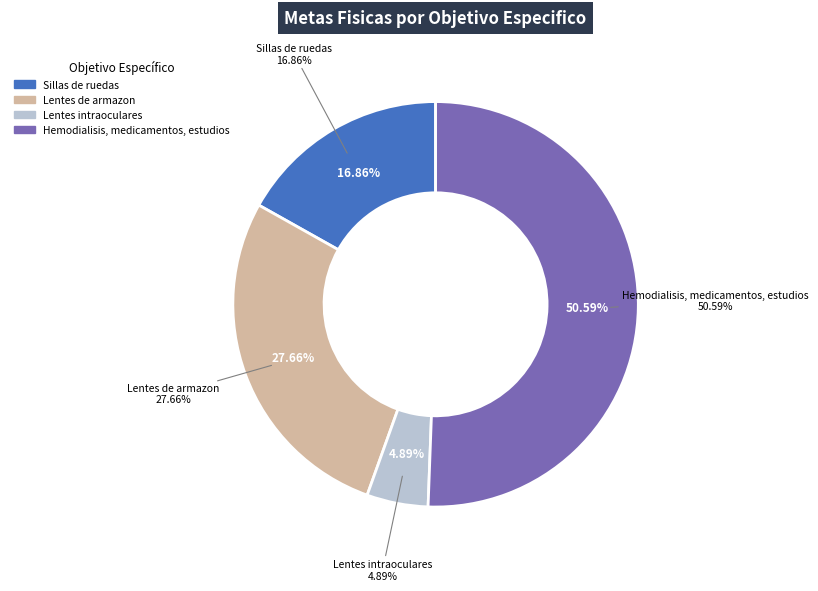

What is the smallest slice in the pie chart?

Lentes intraoculares